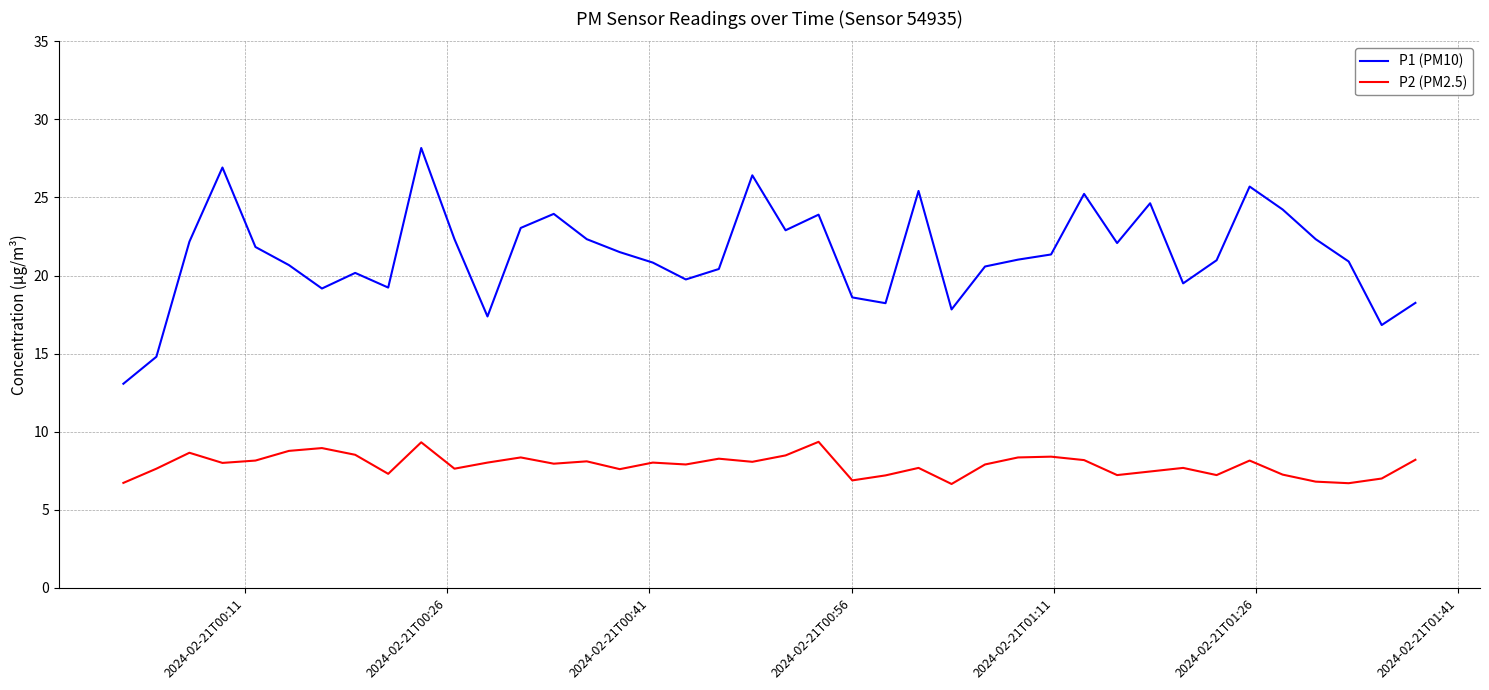

What is the difference between the second highest and second lowest values in the P2 (PM2.5) series?

2.6